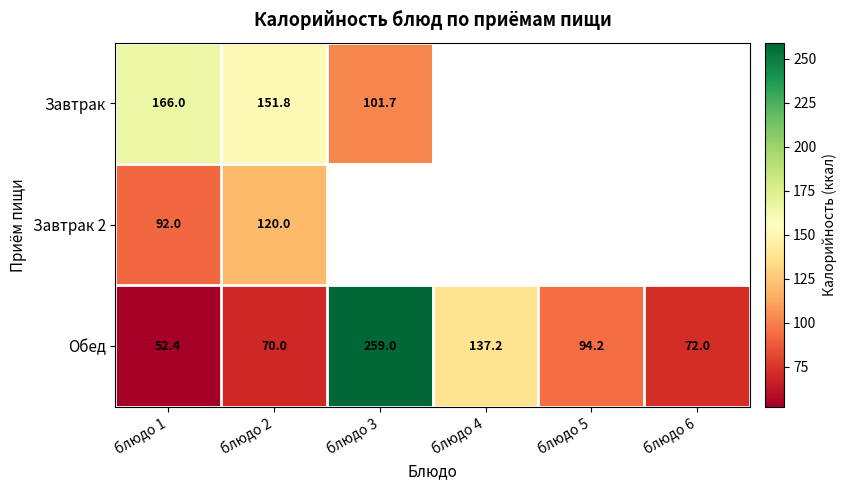

At which label does Обед reach its minimum?

блюдо 1